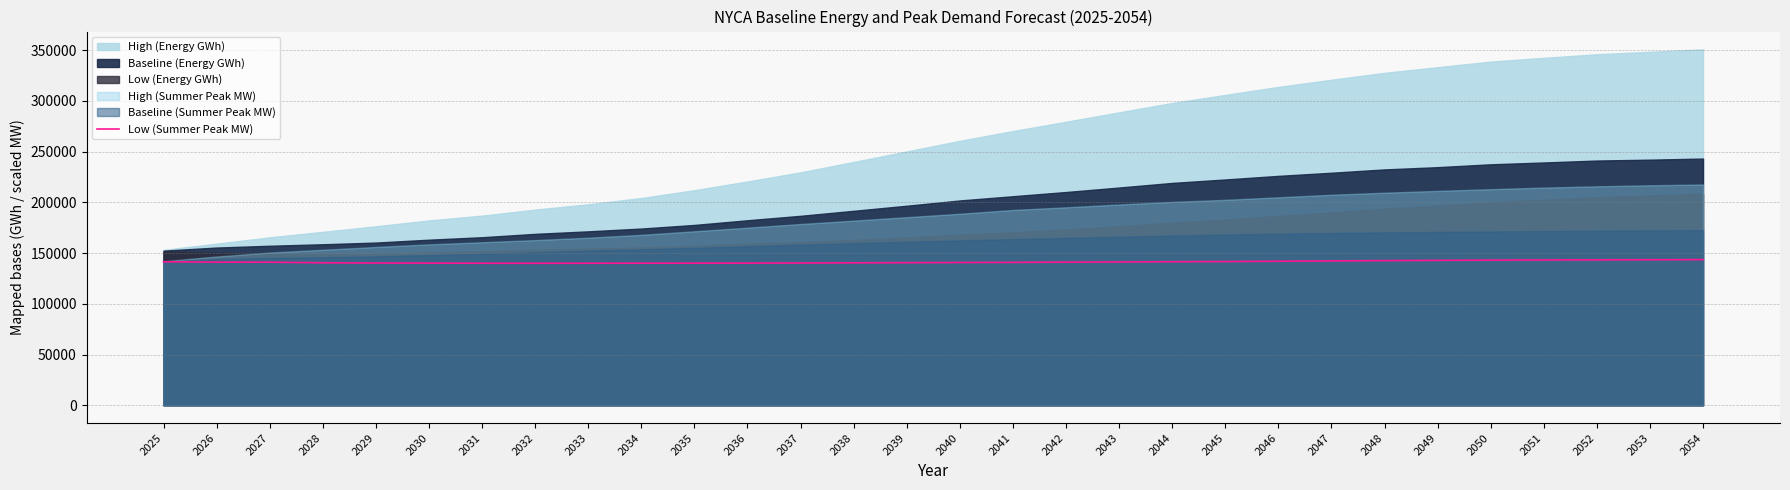

At which category does the data reach its first local valley?

2032